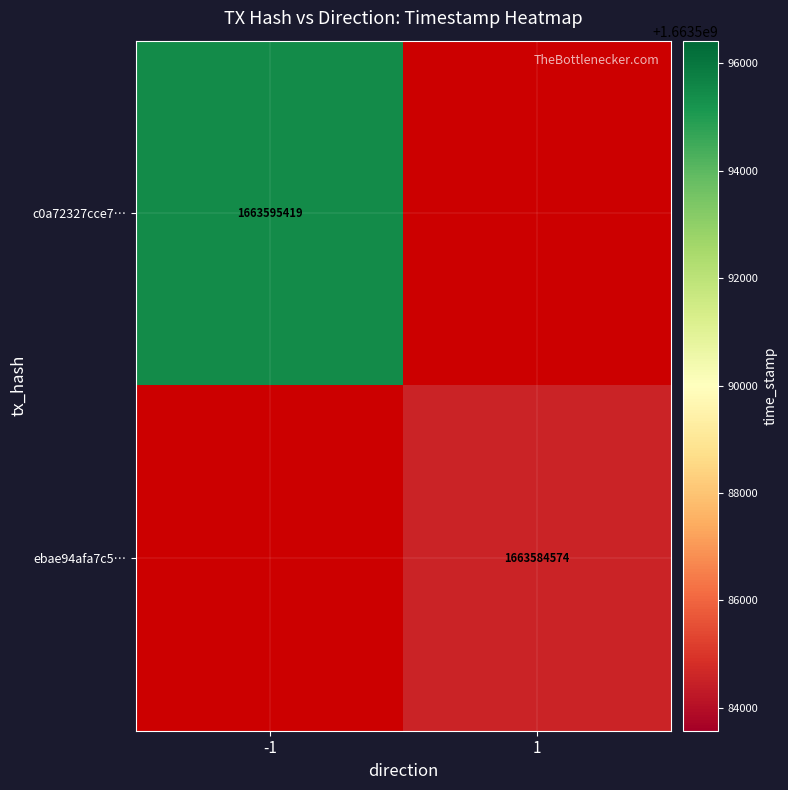

At how many categories does at least one series exceed 1663589152?

1